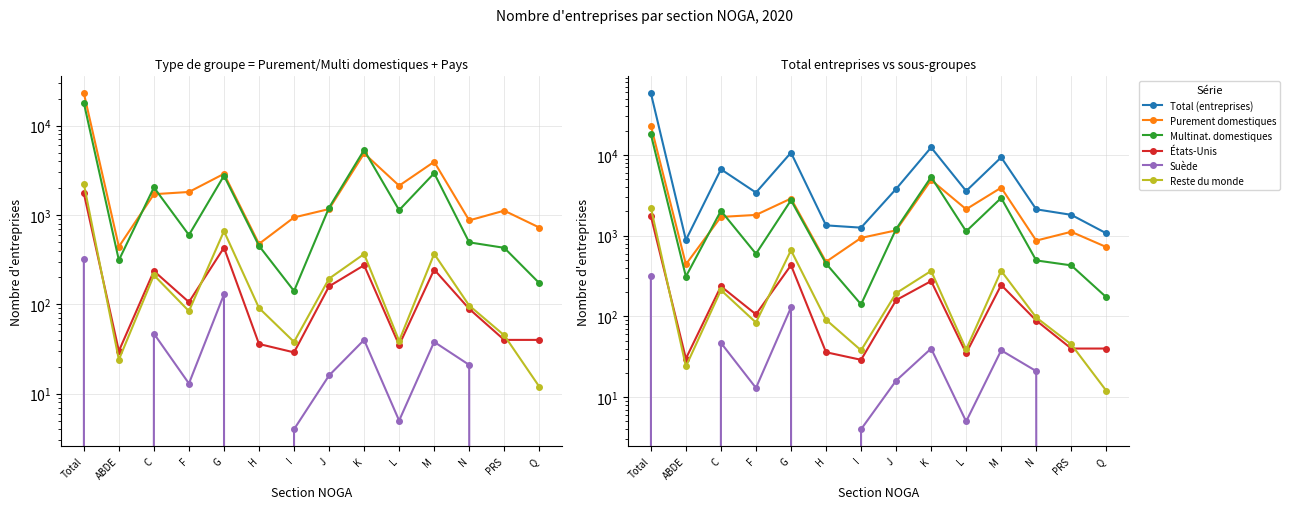

Between ABDE and M, which series saw the biggest shift?

Total (entreprises)